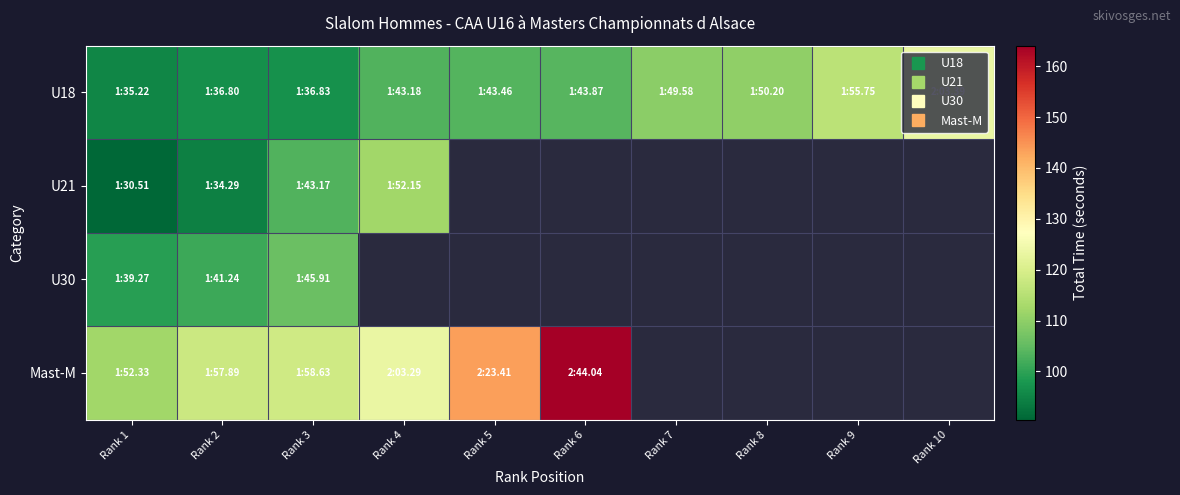

Which series has the widest spread of values?

Mast-M